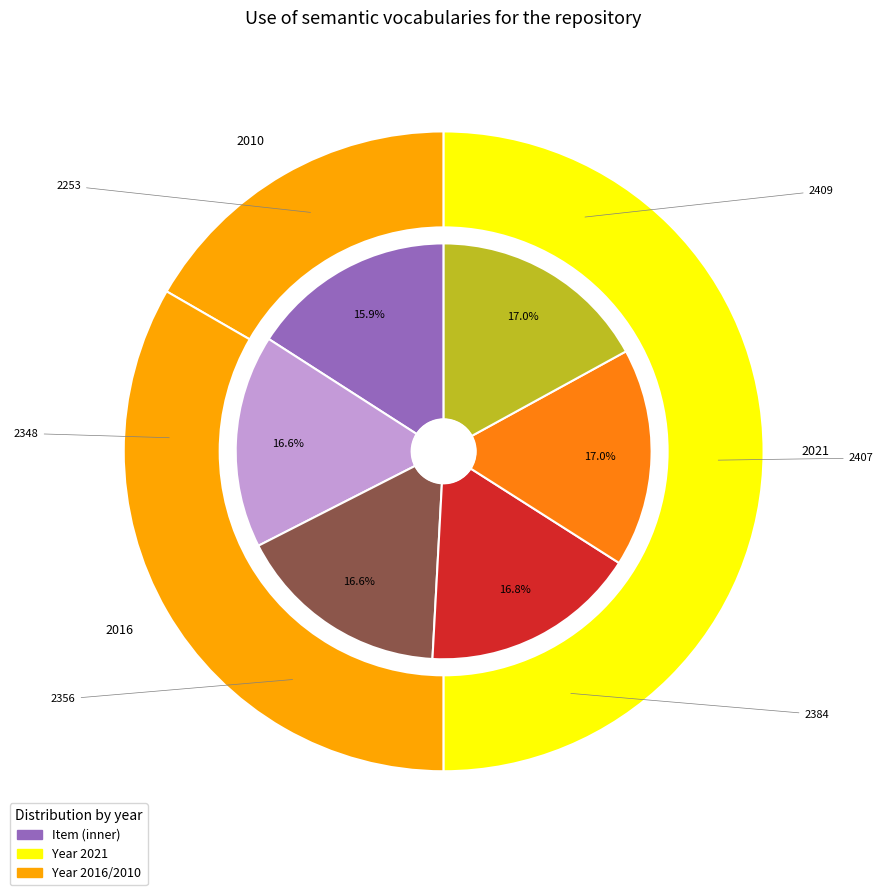

Is the sum of 2348 and 2253 greater than half?

No